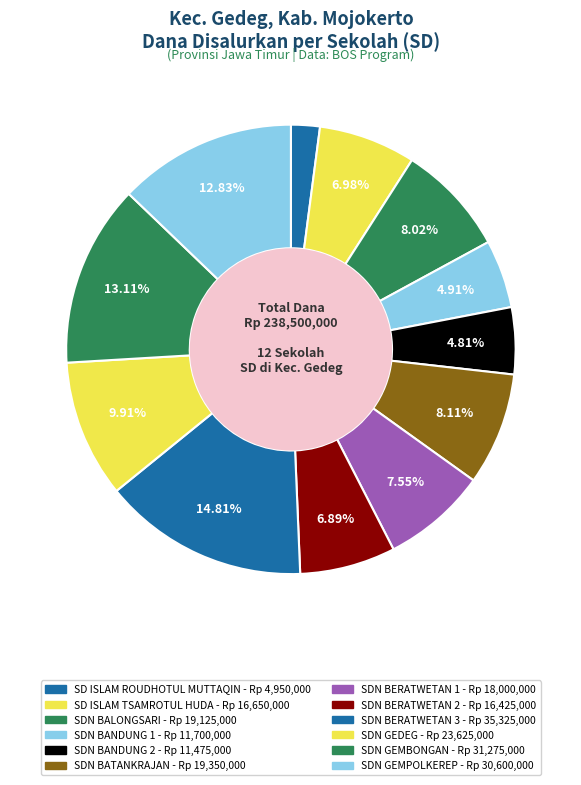

True or false: SDN GEMBONGAN accounts for 13% of the total.

True